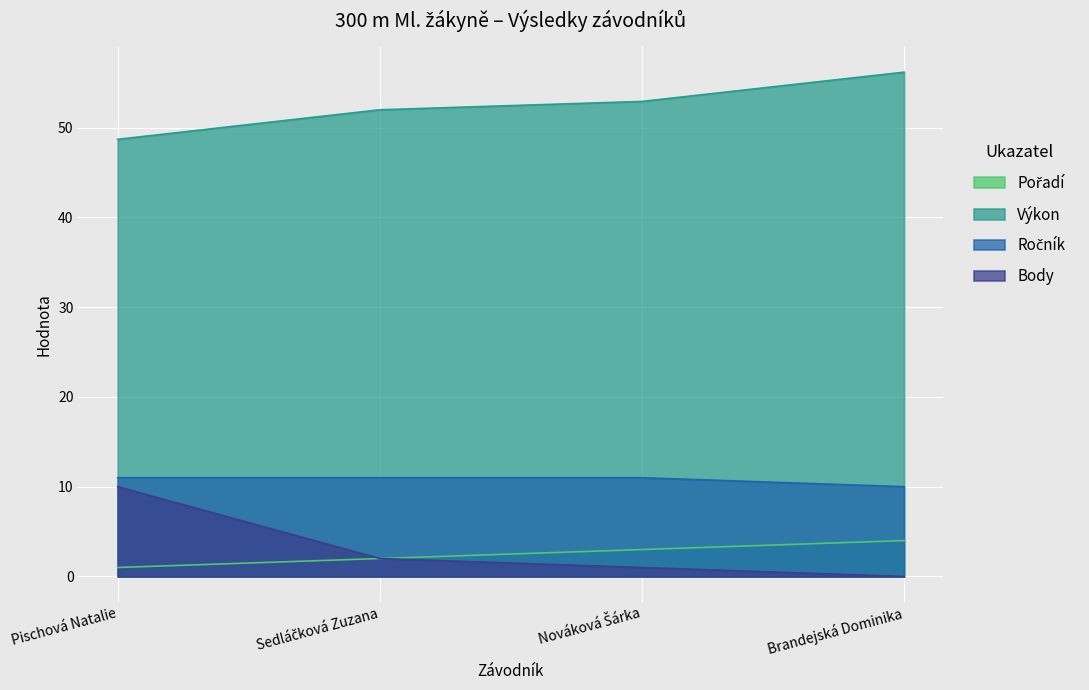

What are all the series names shown in the legend?

Pořadí, Výkon, Ročník, Body